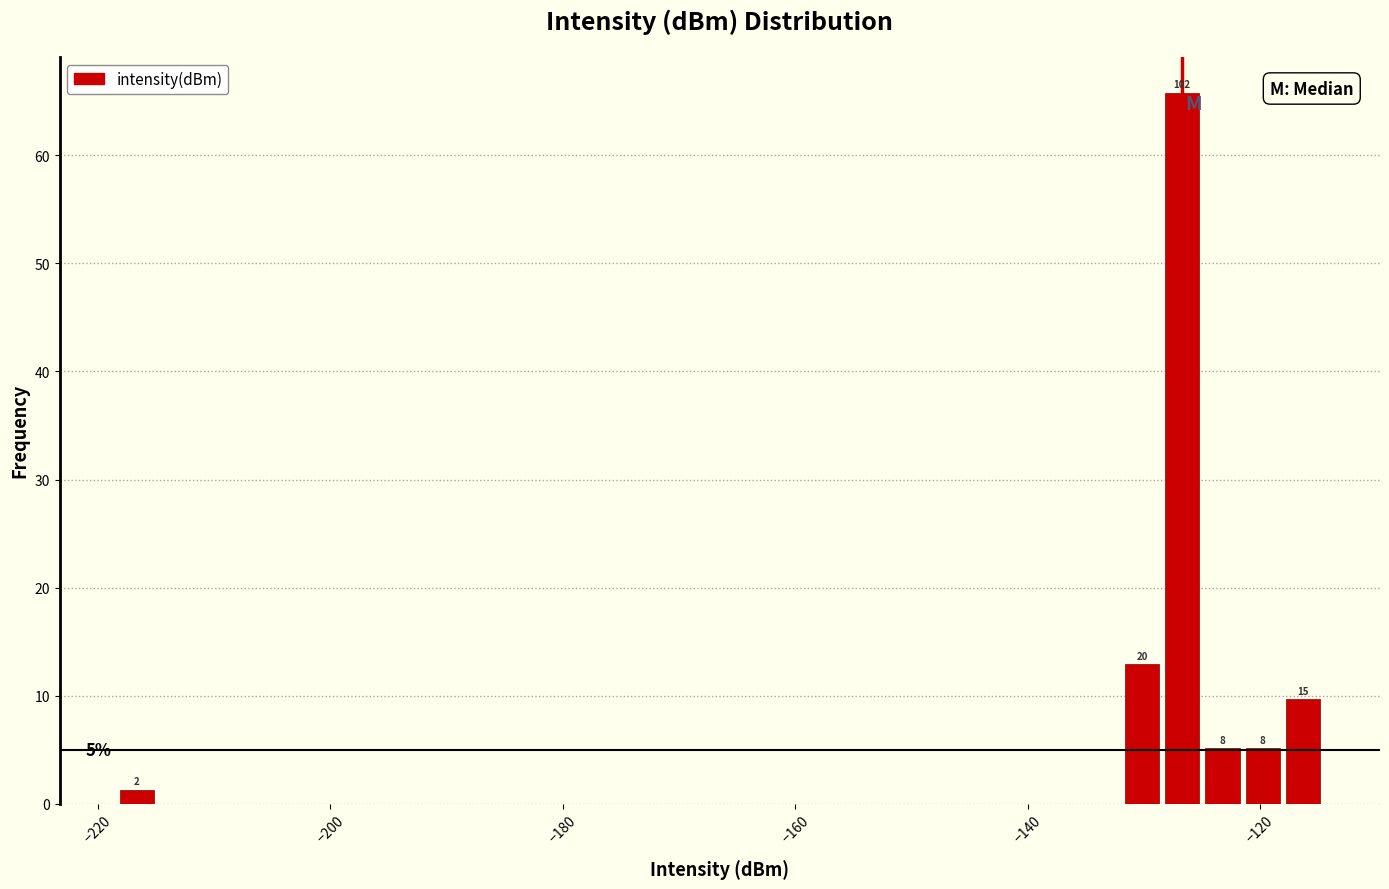

Read against the x-axis, roughly where is the centre of the tallest bar?

-126